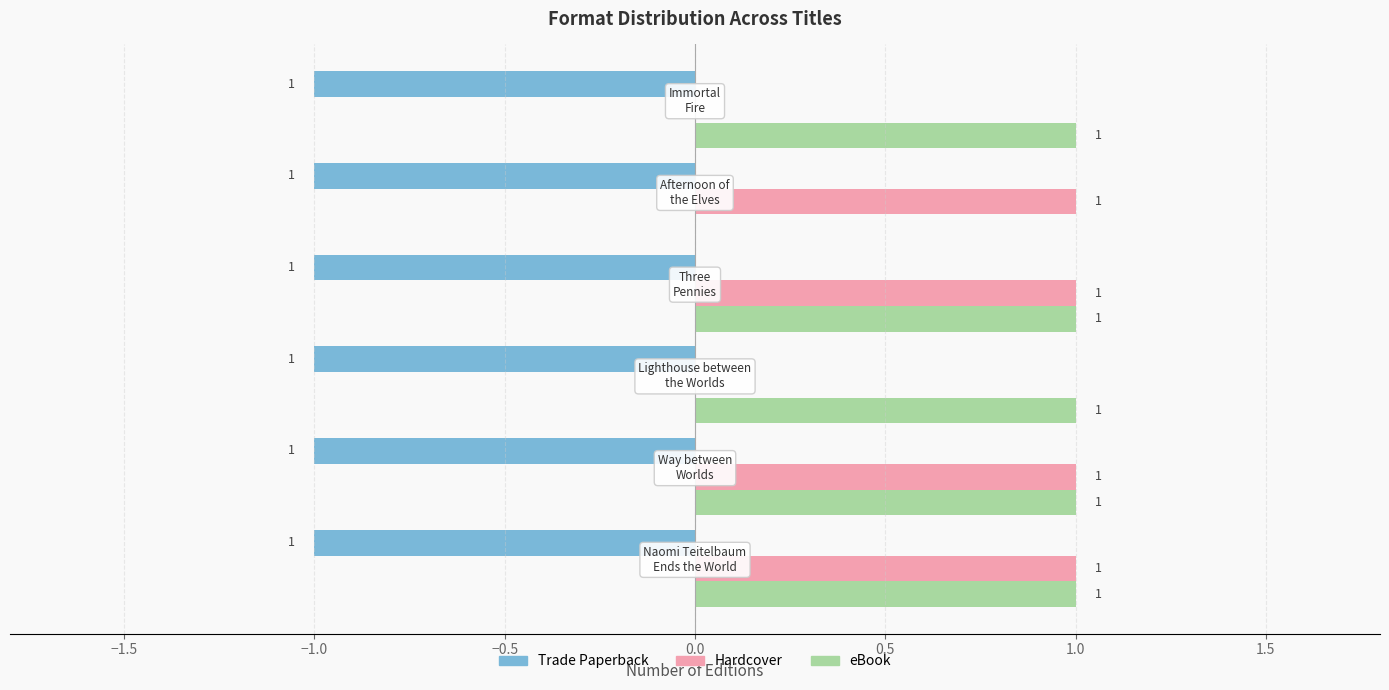

What is the sum of all eBook values?

5